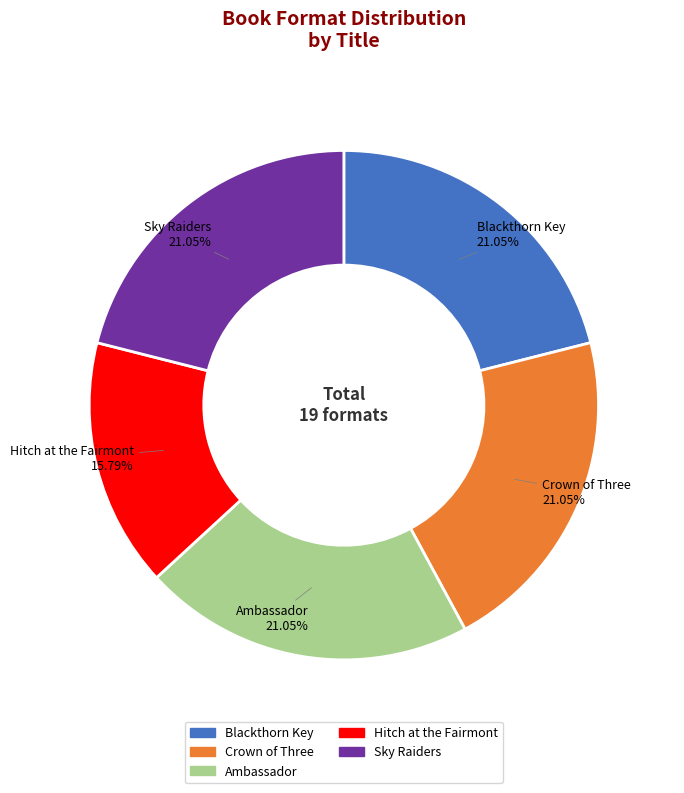

Combined, what portion of the pie is Blackthorn Key and Crown of Three?

42.1%